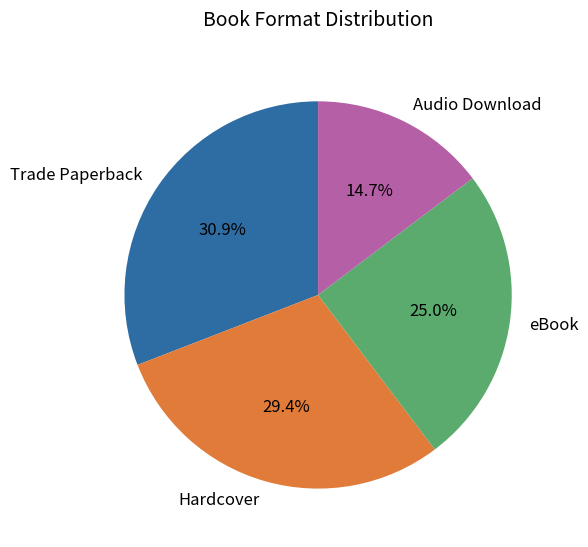

What percentage is the Audio Download slice, to the nearest percent?

15%